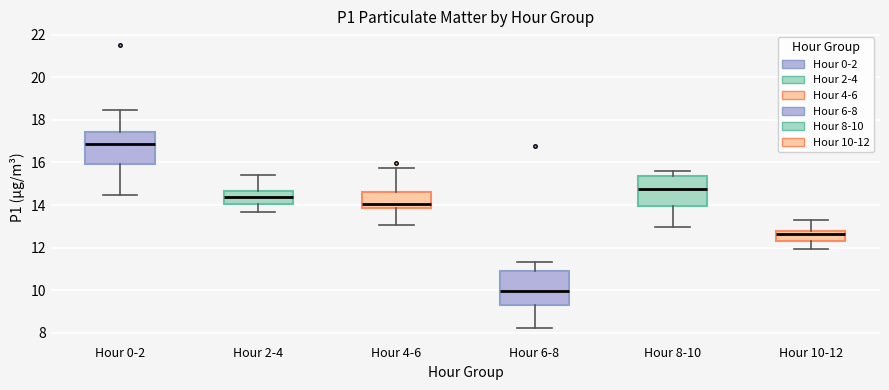

Reading left to right, read every box against the y-axis: the position of its median line, the range the box covers, and the ends of its whiskers. The values are not printed on the chart, so give them approximately, as read against the axis.

Hour 0-2: median 16.8, box 16.0 to 17.4, whiskers 14.4 to 18.4
Hour 2-4: median 14.4, box 14.0 to 14.6, whiskers 13.6 to 15.4
Hour 4-6: median 14.0, box 13.8 to 14.6, whiskers 13.0 to 15.8
Hour 6-8: median 10.0, box 9.4 to 10.8, whiskers 8.2 to 11.4
Hour 8-10: median 14.8, box 14.0 to 15.4, whiskers 13.0 to 15.6
Hour 10-12: median 12.6, box 12.4 to 12.8, whiskers 12.0 to 13.2